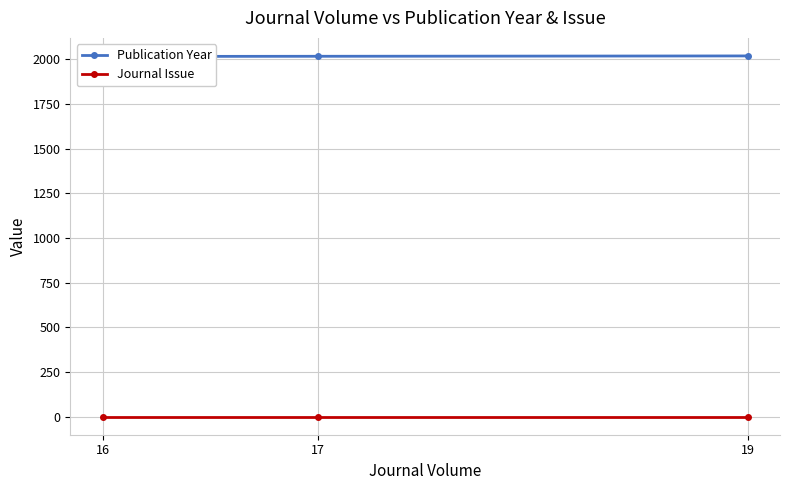

Which label corresponds to the smallest value in the chart?

16